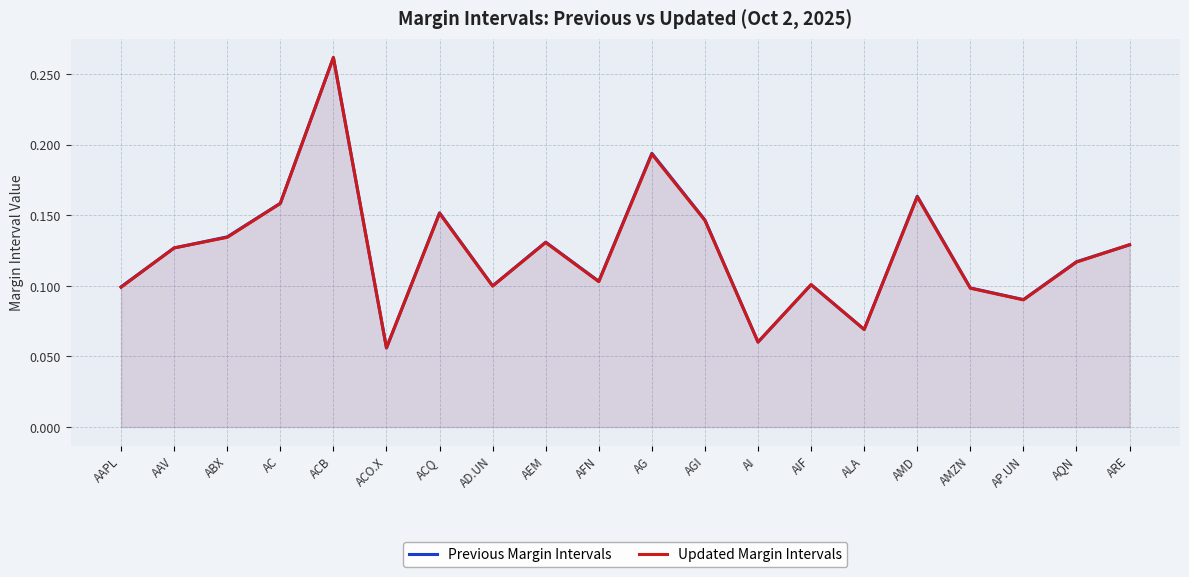

Reading left to right, what are all the values shown in this chart?

Previous Margin Intervals: 0.1	0.1	0.1	0.2	0.3	0.1	0.2	0.1	0.1	0.1	0.2	0.1	0.1	0.1	0.1	0.2	0.1	0.1	0.1	0.1
Updated Margin Intervals: 0.1	0.1	0.1	0.2	0.3	0.1	0.2	0.1	0.1	0.1	0.2	0.1	0.1	0.1	0.1	0.2	0.1	0.1	0.1	0.1